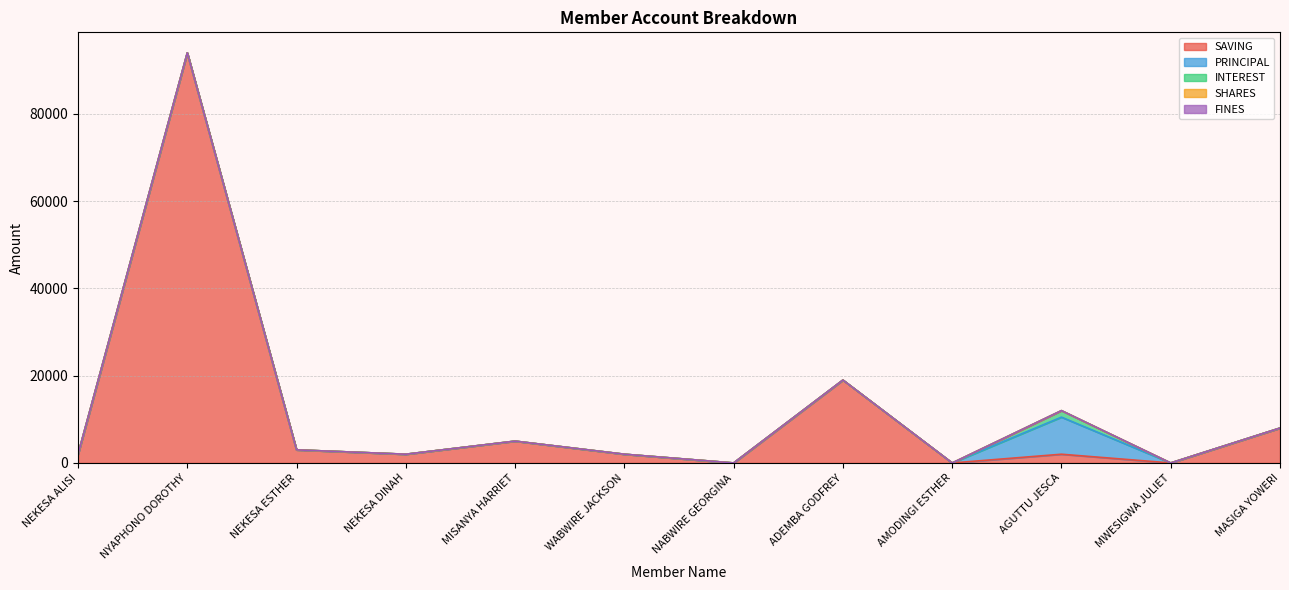

True or false: SHARES and INTEREST intersect in this chart.

False